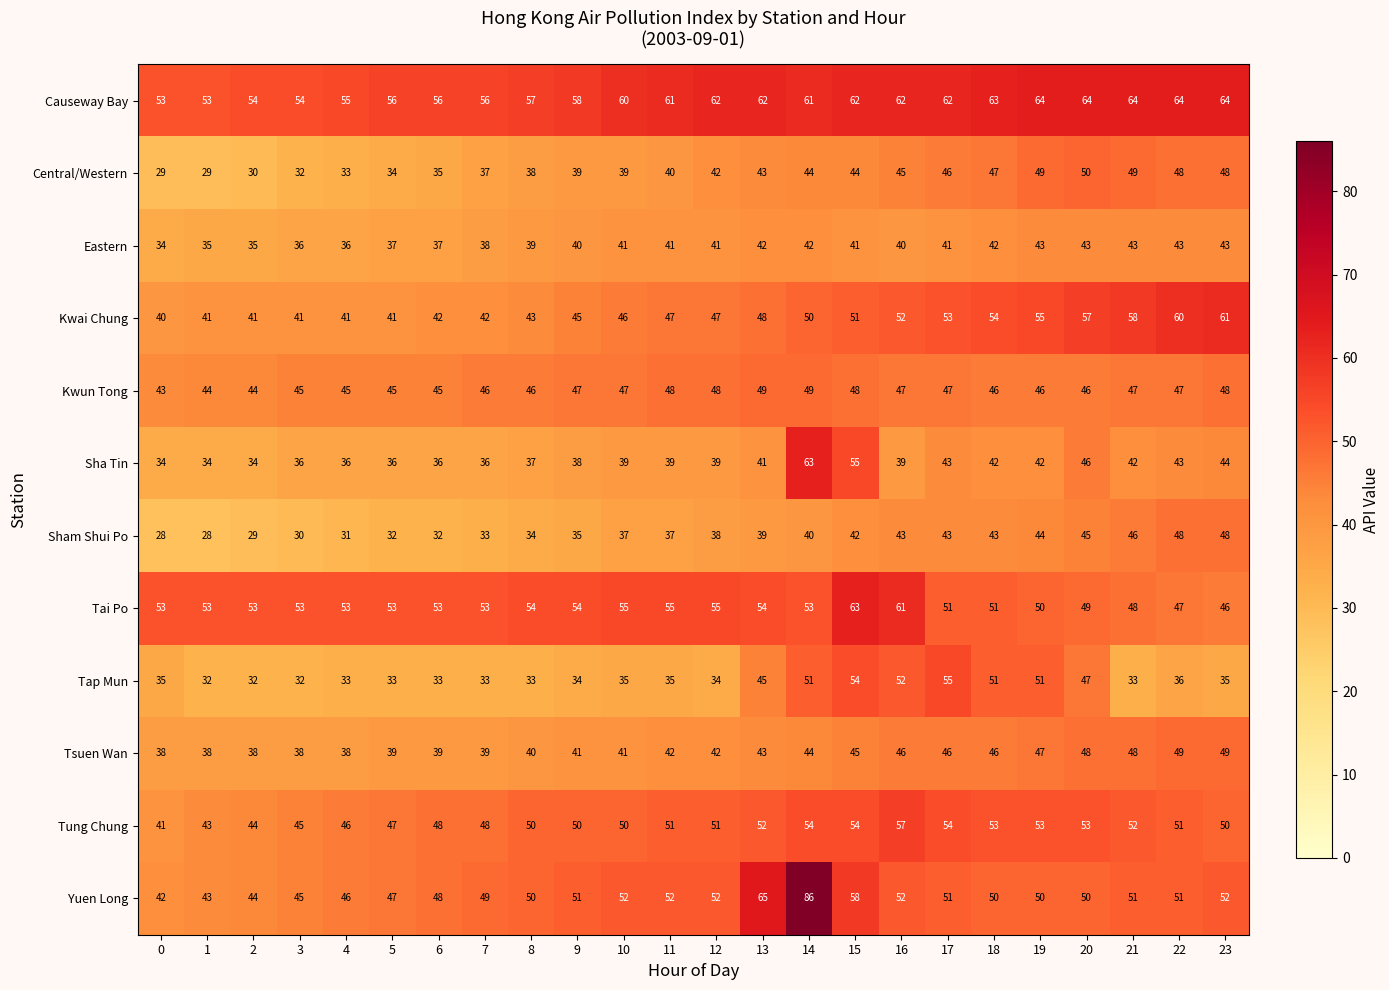

Which label corresponds to the largest value in the chart?

14